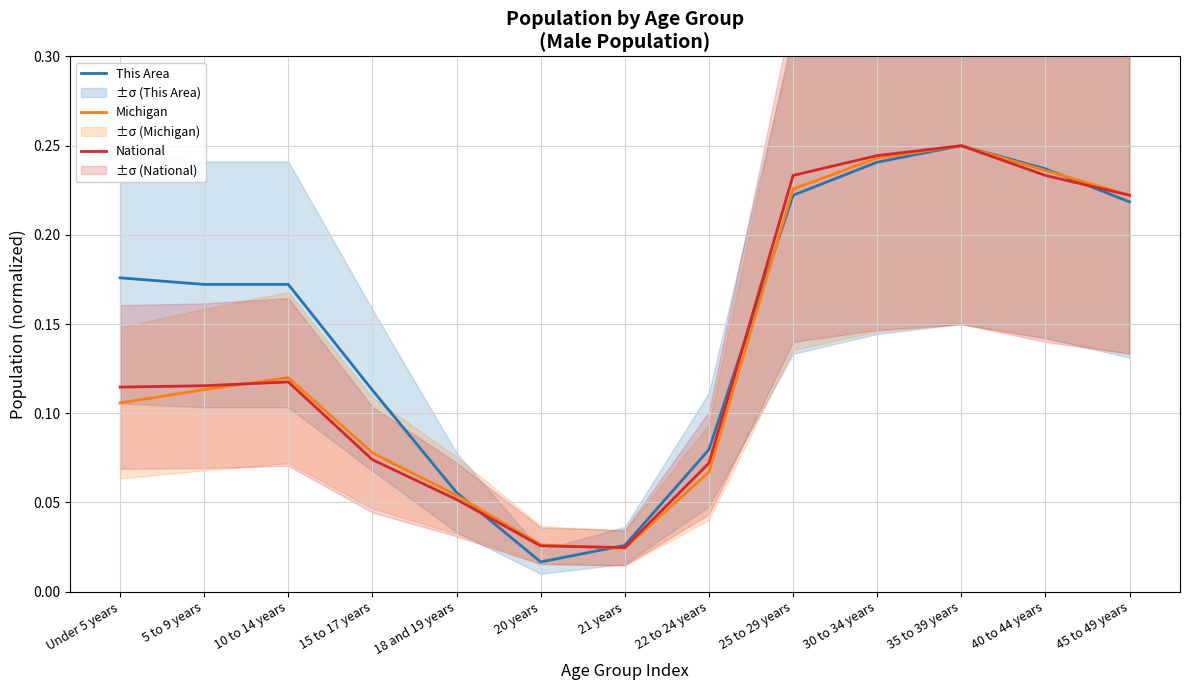

Does the chart have visible grid lines?

Yes